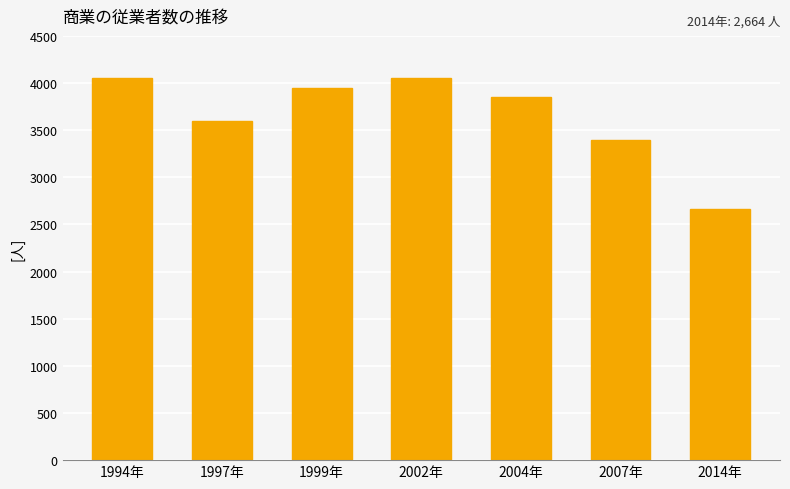

How many series are shown in this chart?

1